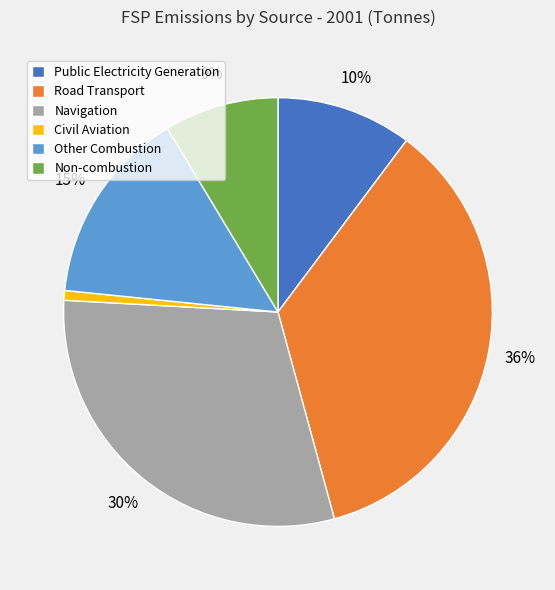

To the nearest percent, what is the average slice percentage?

17%